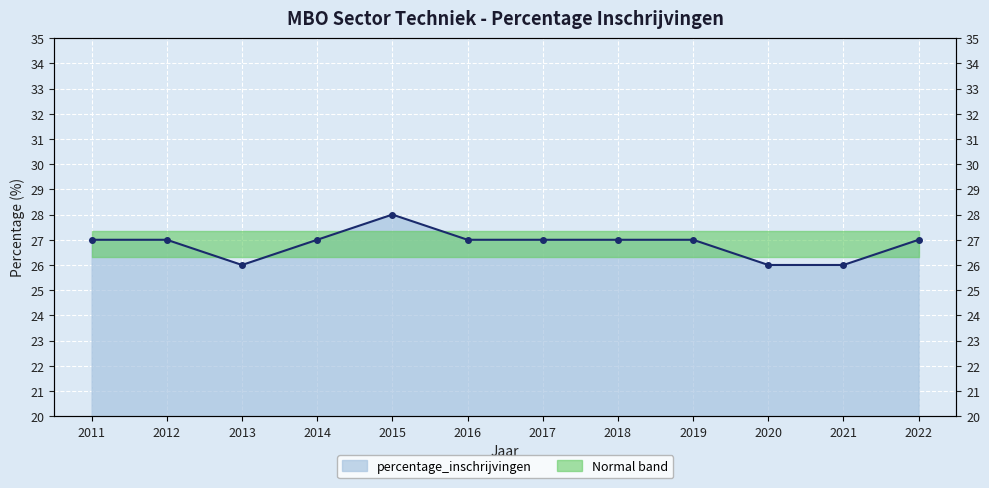

What is the difference between the maximum and minimum values?

2